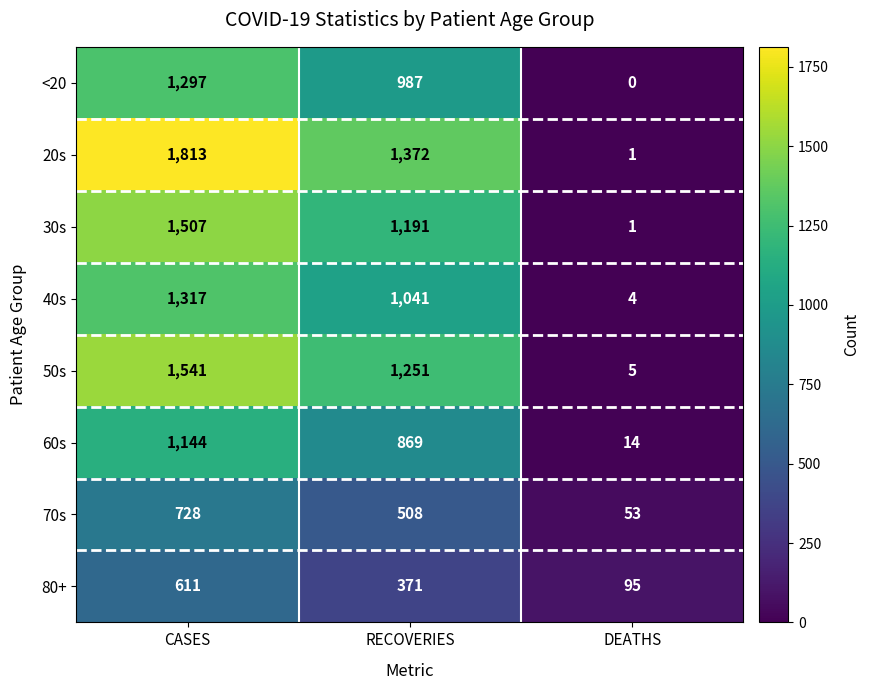

What is the average value of the 40s series?

787